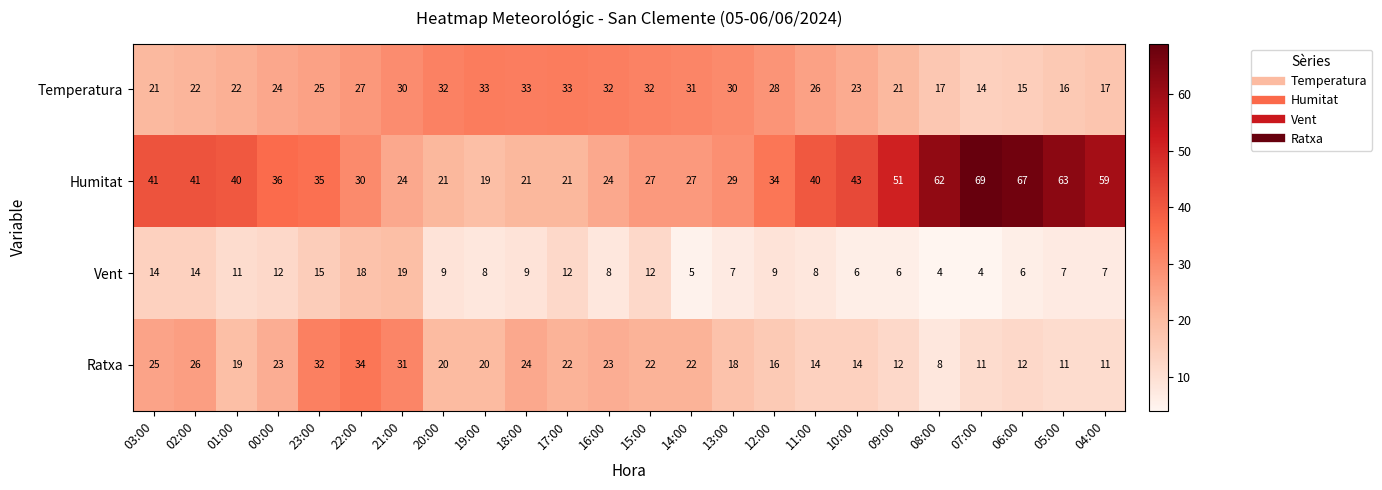

True or false: Humitat has a value of 64 at 00:00.

False